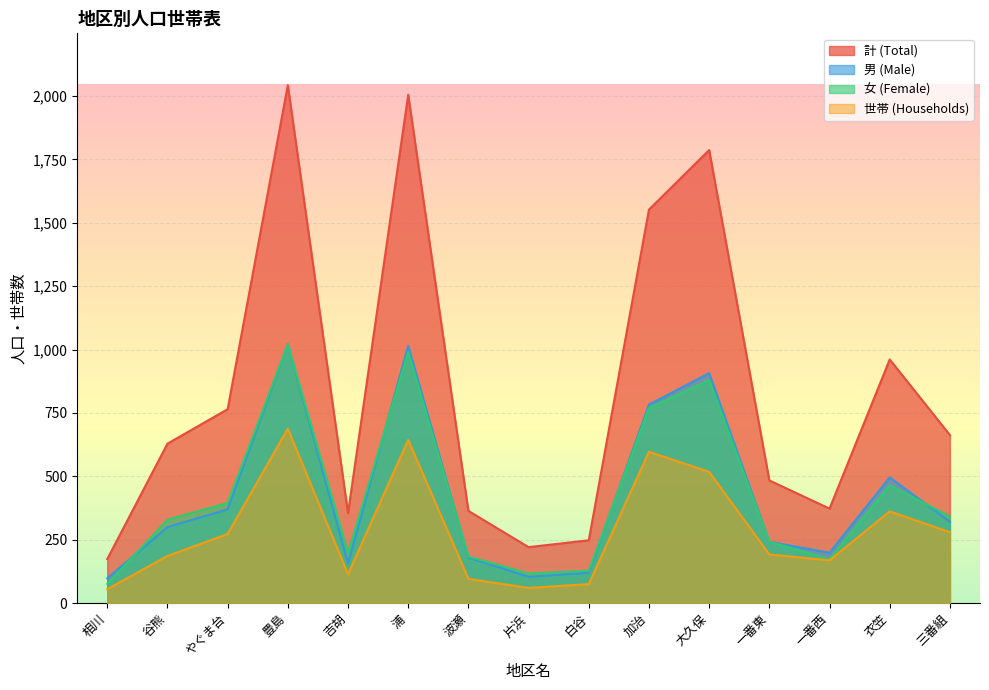

How many values in the 男 (Male) series exceed 300?

7